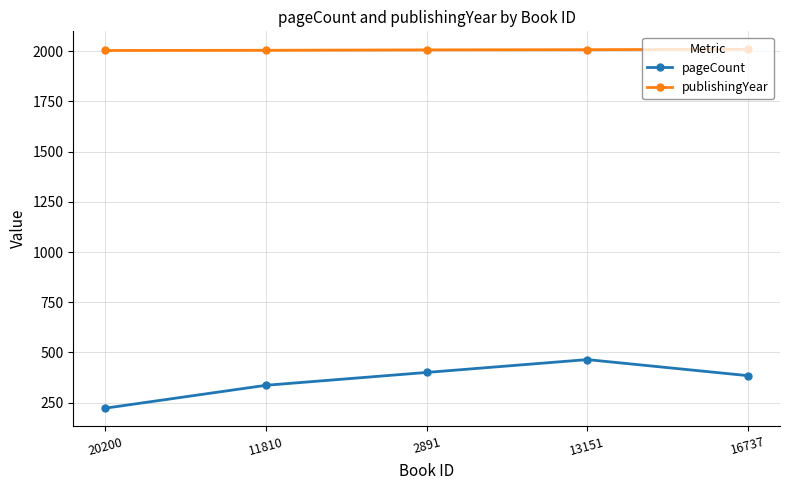

Count the publishingYear values in the range 2005 to 2008.

3